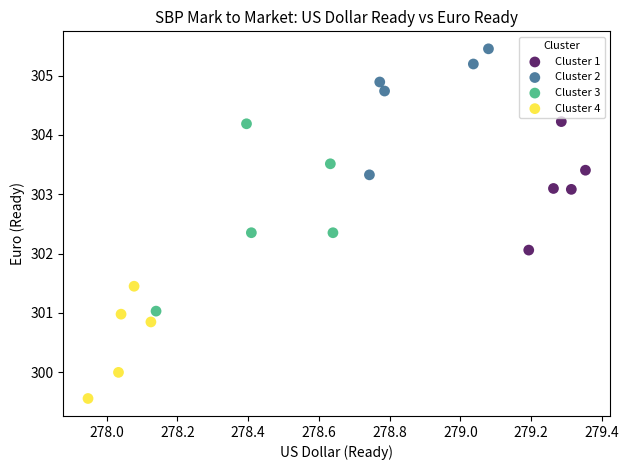

Which series contains the lowest Y value?

Cluster 4